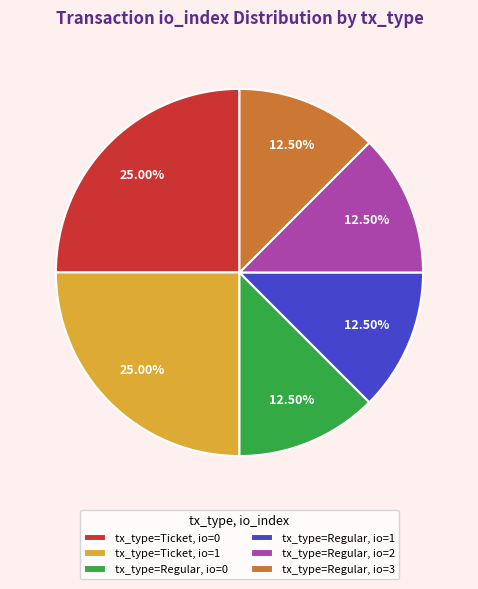

Is the sum of tx_type=Regular, io=3 and tx_type=Ticket, io=0 greater than half?

No